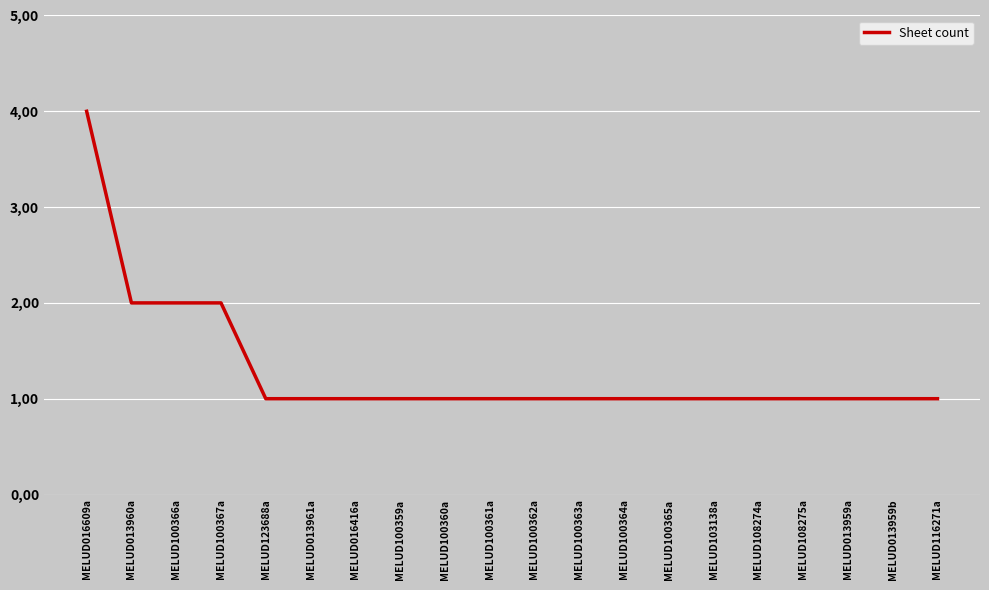

Does the chart display data point markers on the line(s)?

No